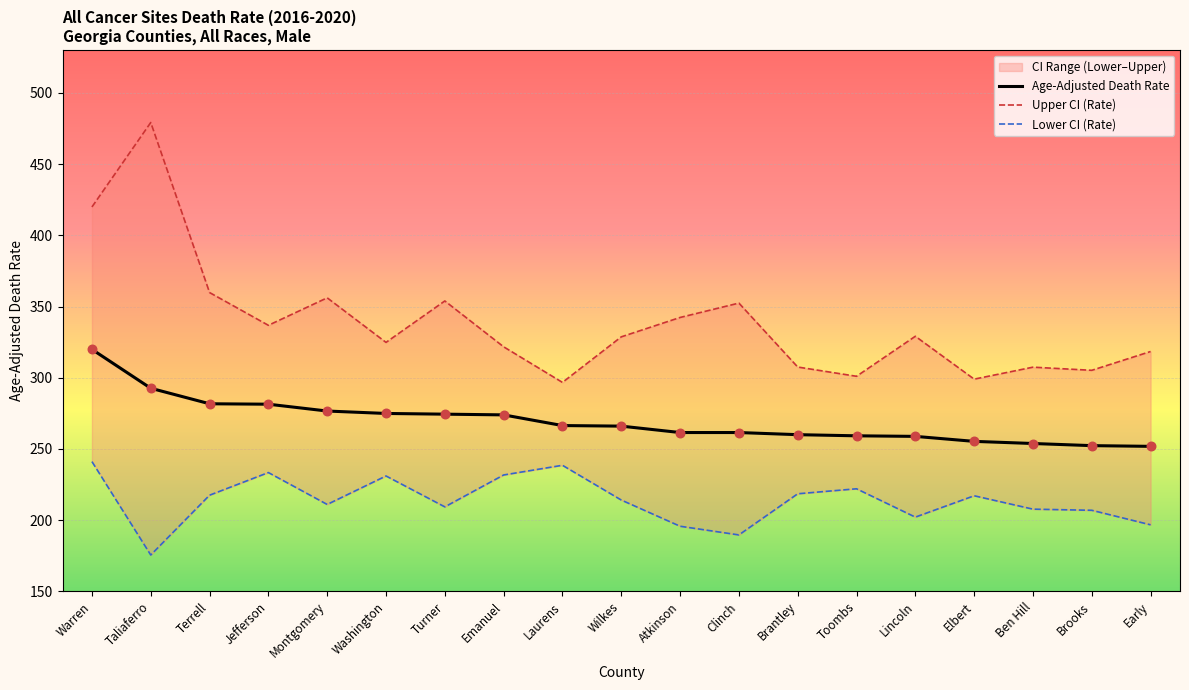

At which category is the sum across all series the highest?

Warren